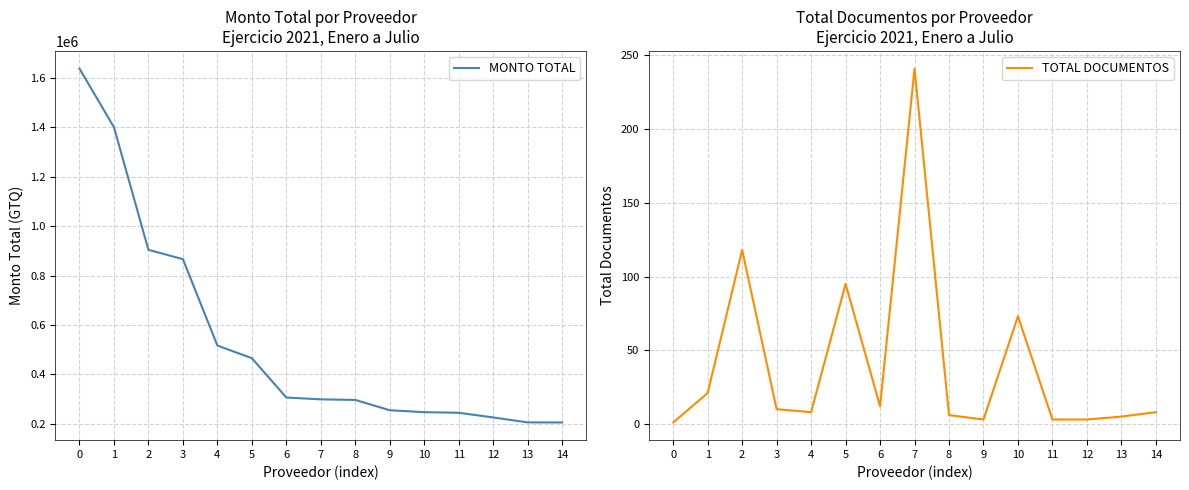

Read the MONTO TOTAL value at 10.

247431.6